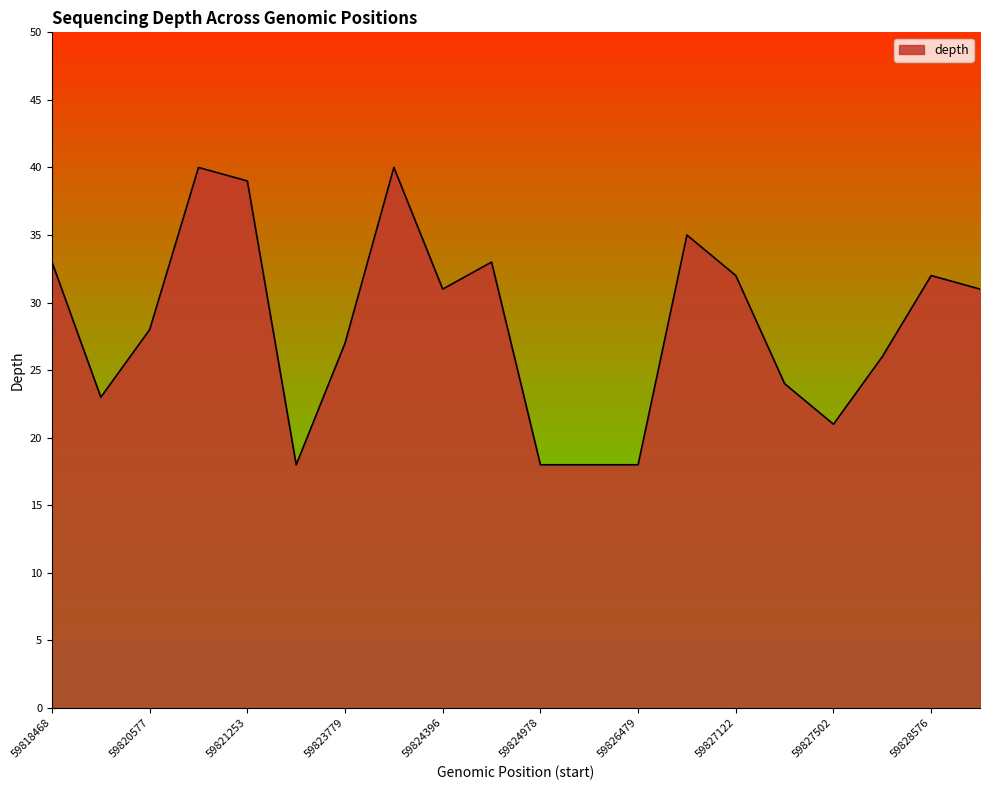

Does the chart have visible grid lines?

No